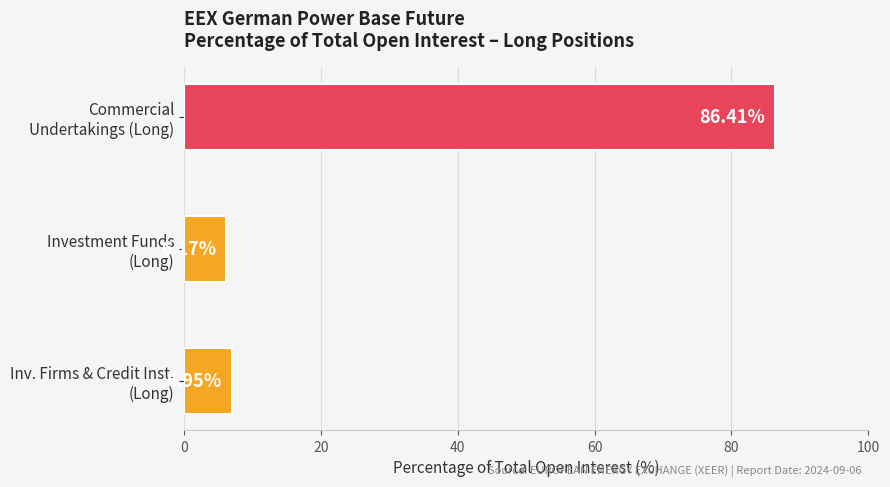

Which category has the highest value across all series?

Commercial
Undertakings (Long)